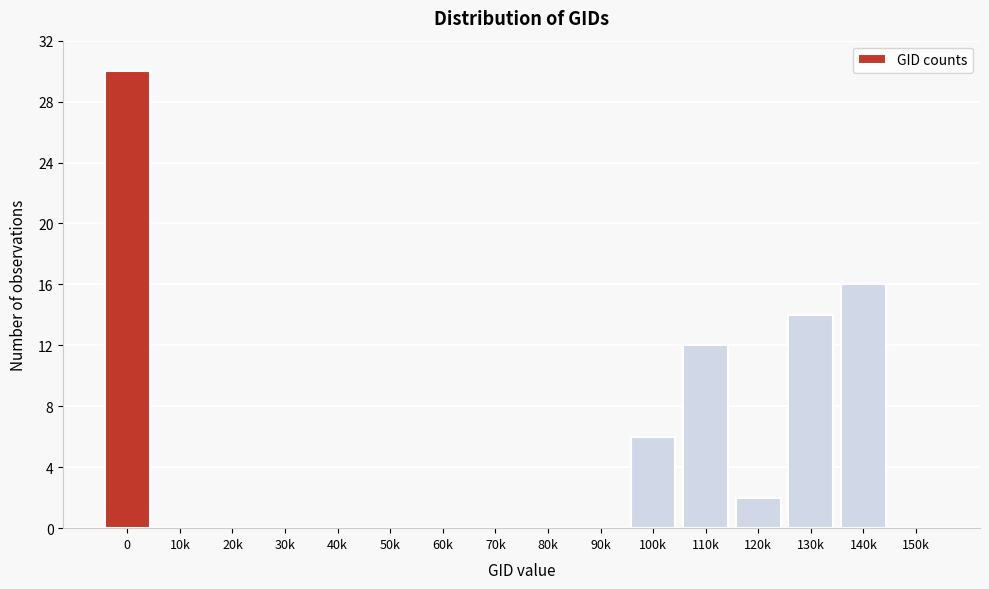

Reading left to right, transcribe all the data shown in this chart.

0=30	10k=0	20k=0	30k=0	40k=0	50k=0	60k=0	70k=0	80k=0	90k=0	100k=6	110k=12	120k=2	130k=14	140k=16	150k=0